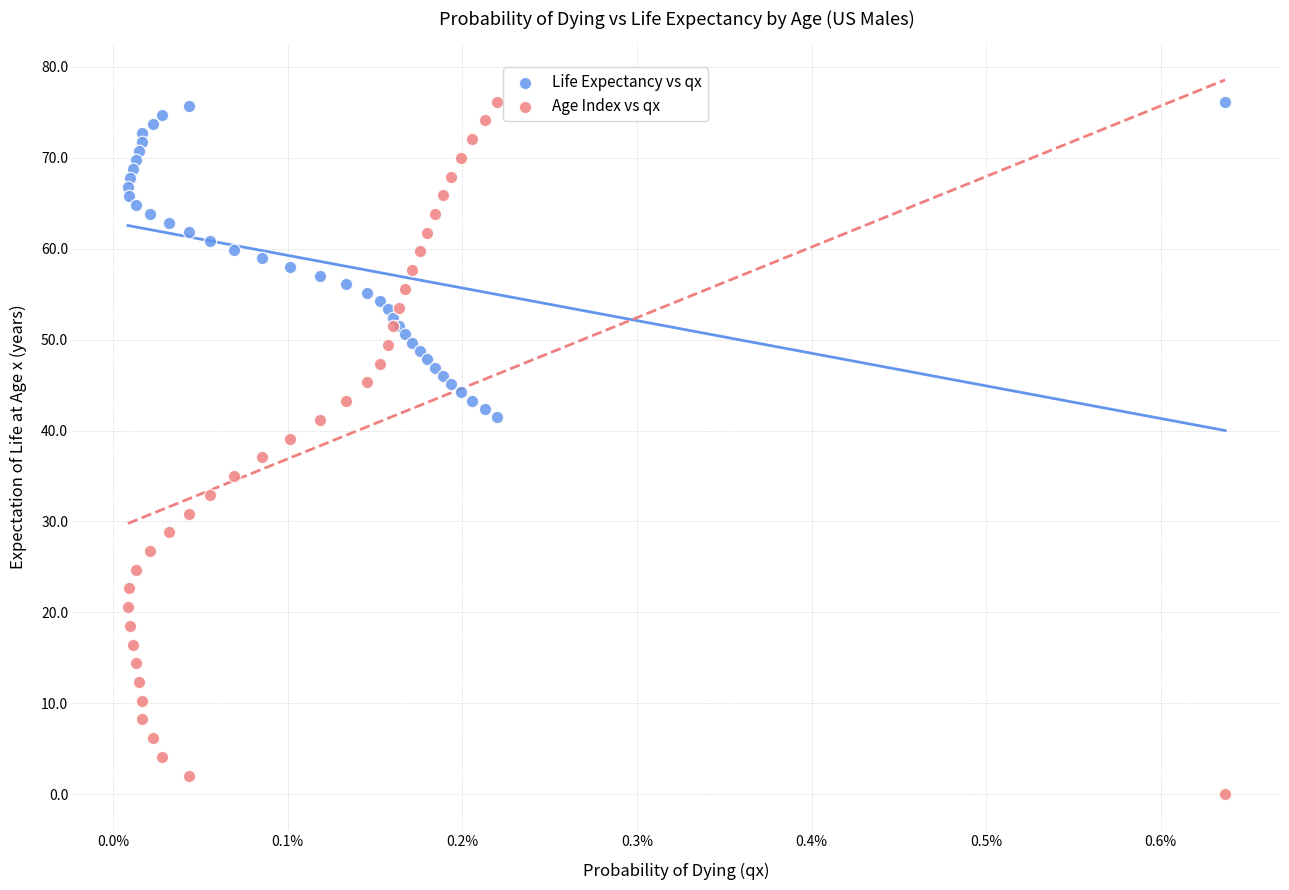

Which series has the widest spread of Y values?

Age Index vs qx